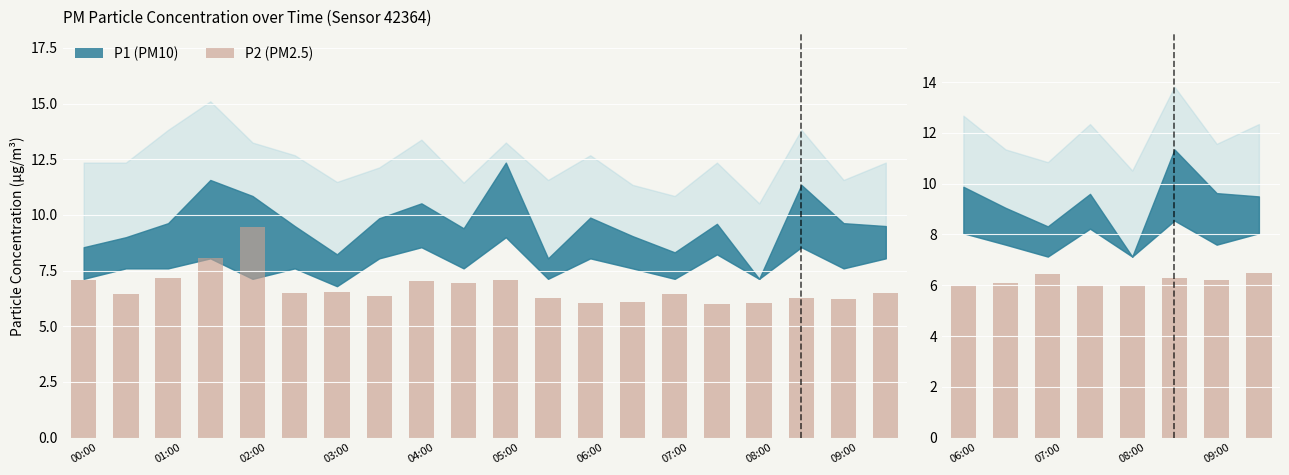

What is the sum of all values?

49.6